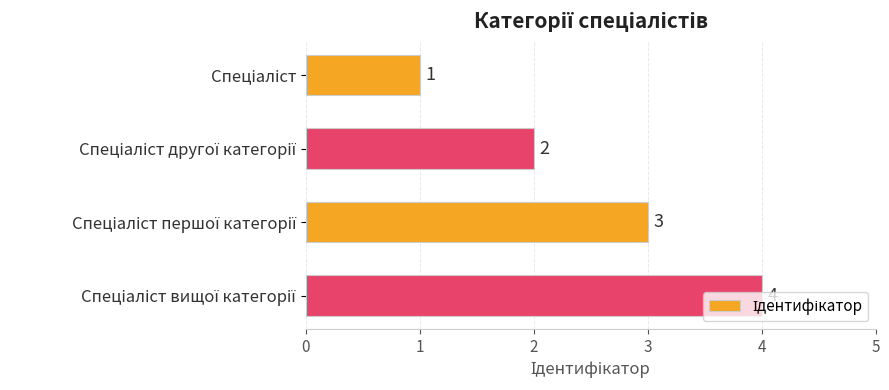

Count the values in the range 2 to 4.

3